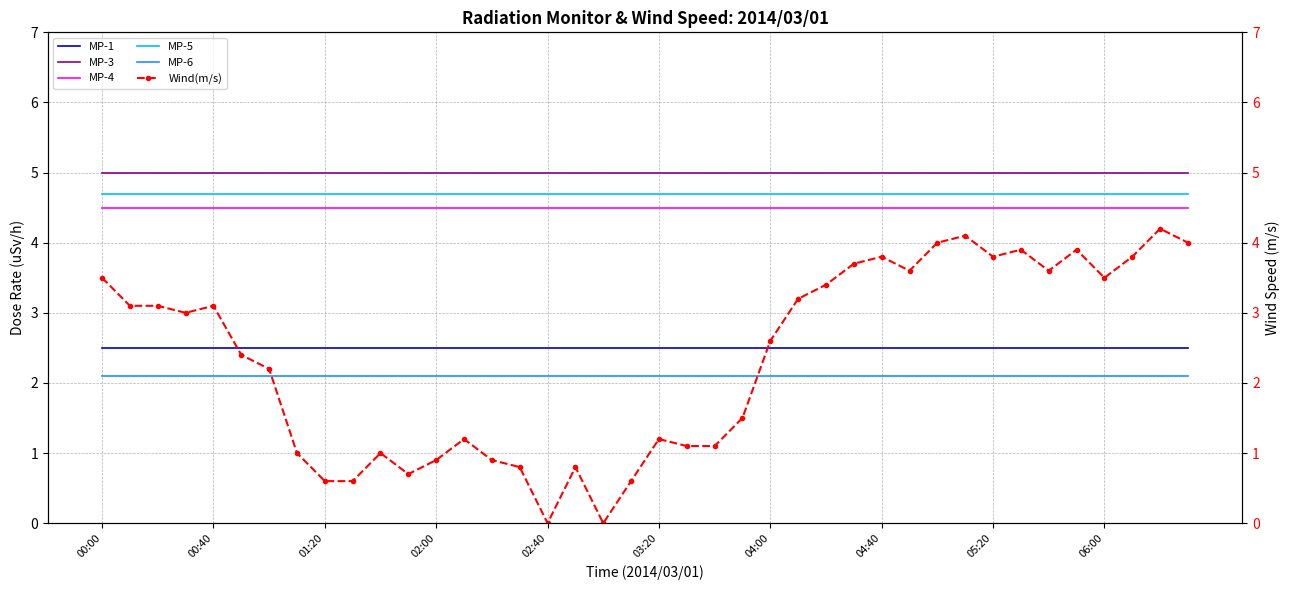

Which series has the largest total across all categories?

MP-3